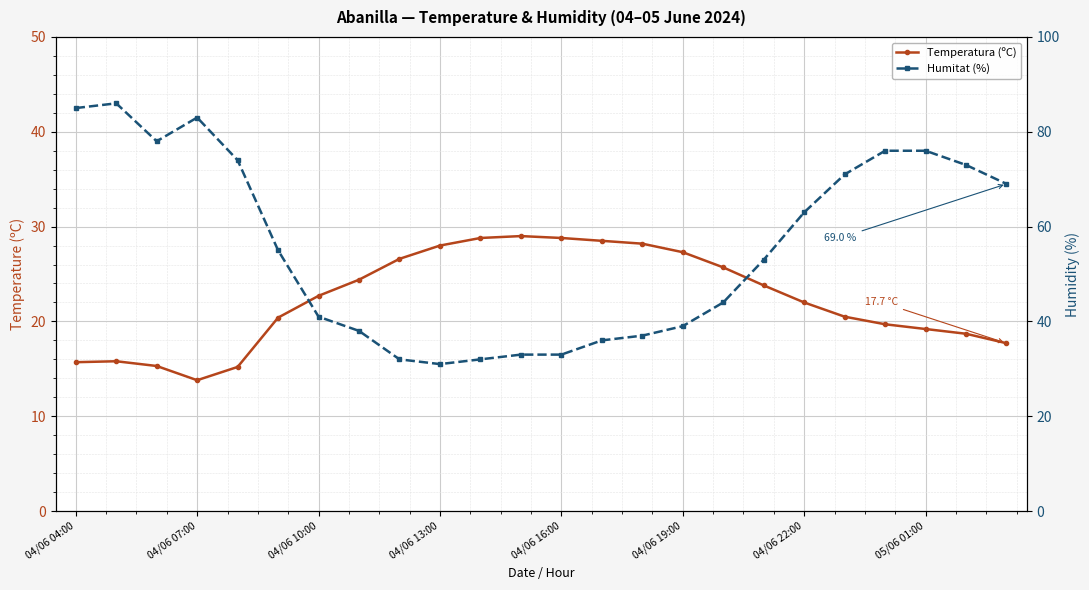

Reading left to right, transcribe all the data shown in this chart.

Temperatura (ºC): 15.7	15.8	15.3	13.8	15.2	20.4	22.7	24.4	26.6	28.0	28.8	29.0	28.8	28.5	28.2	27.3	25.7	23.8	22.0	20.5	19.7	19.2	18.7	17.7
Humitat (%): 85.0	86.0	78.0	83.0	74.0	55.0	41.0	38.0	32.0	31.0	32.0	33.0	33.0	36.0	37.0	39.0	44.0	53.0	63.0	71.0	76.0	76.0	73.0	69.0